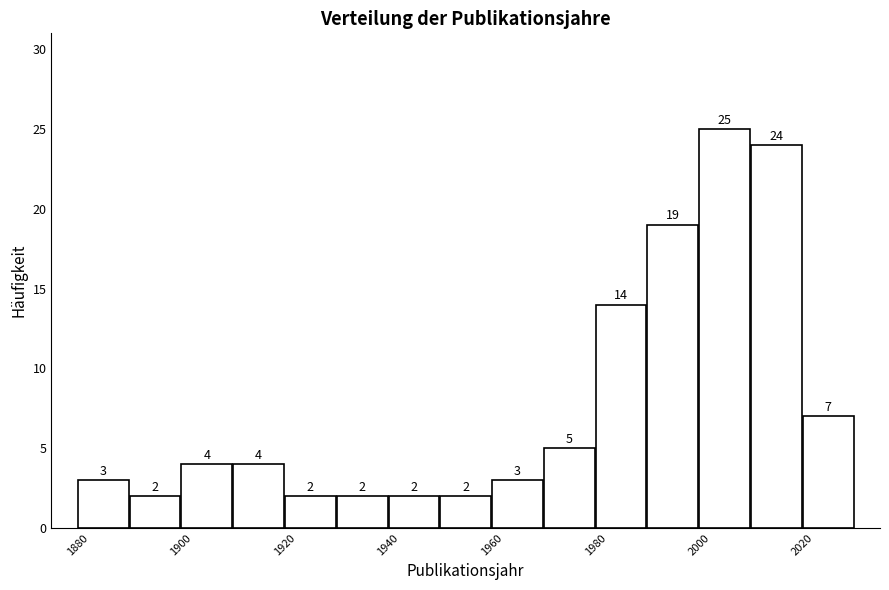

Over which range of the x-axis is the bar tallest?

2000 to 2010